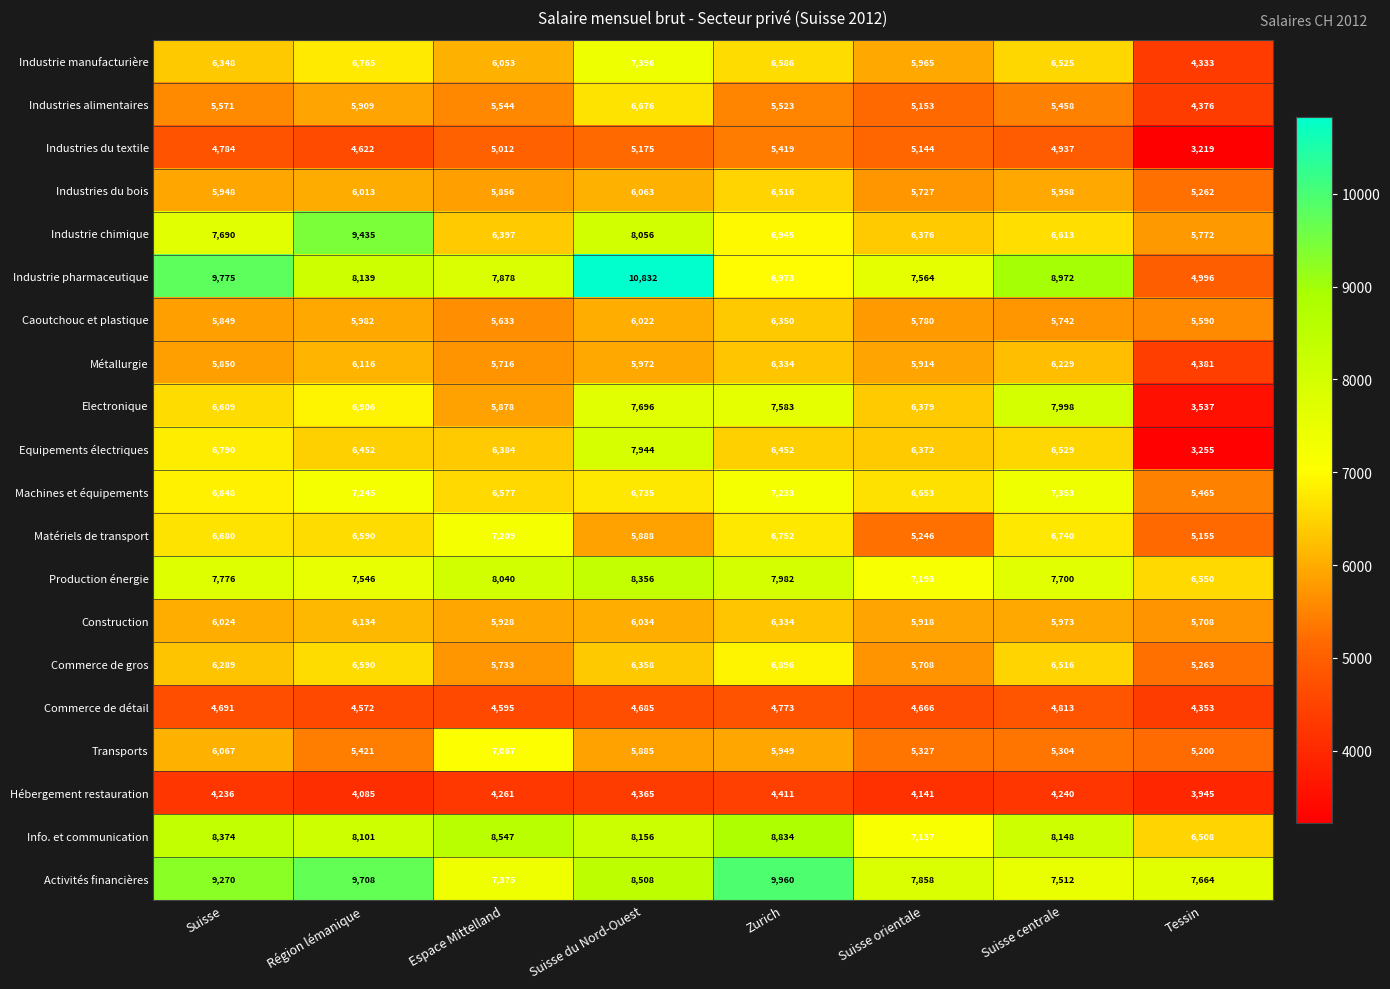

Which series has the largest total across all categories?

Activités financières